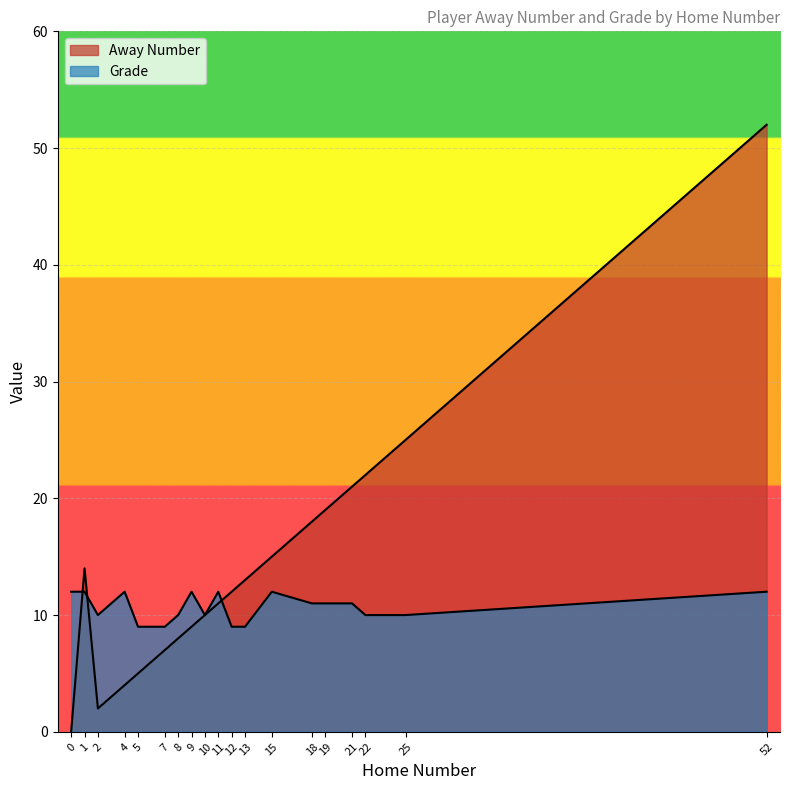

Between which two adjacent categories do Away Number and Grade first intersect?

0 and 1